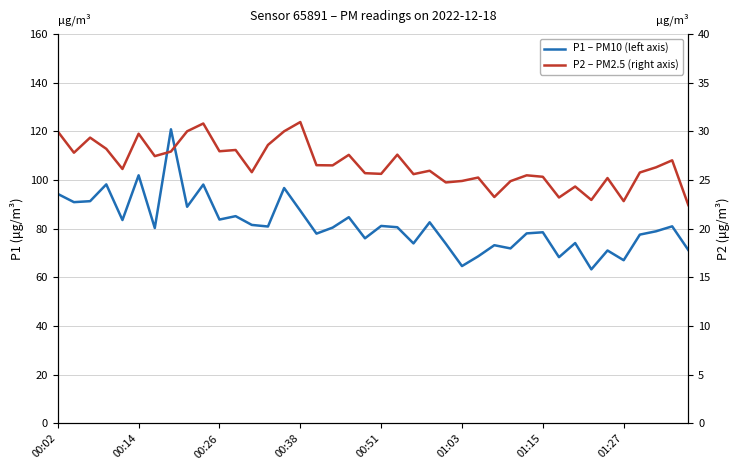

True or false: P2 – PM2.5 (right axis) and P1 – PM10 (left axis) intersect in this chart.

False